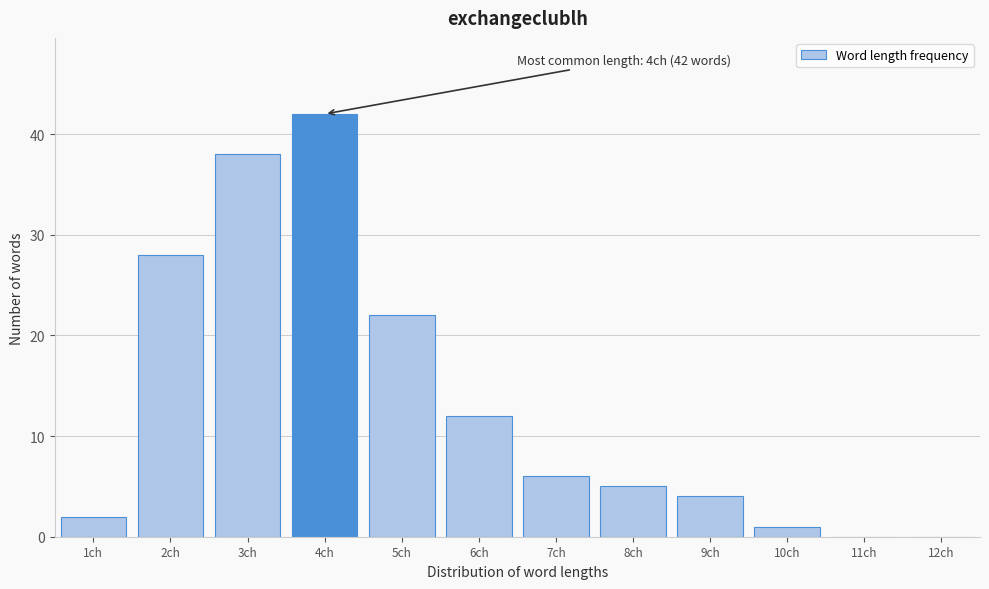

Reading left to right, transcribe all the data shown in this chart.

1ch=2	2ch=28	3ch=38	4ch=42	5ch=22	6ch=12	7ch=6	8ch=5	9ch=4	10ch=1	11ch=0	12ch=0